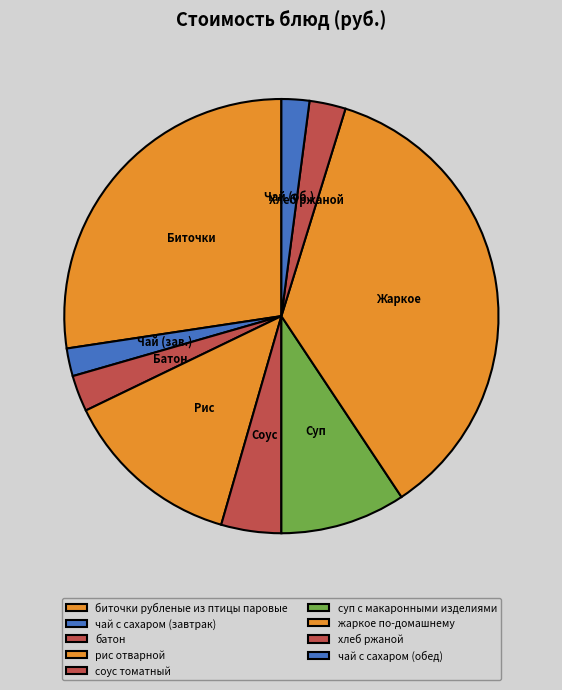

To the nearest percent, what portion does рис отварной represent?

13%